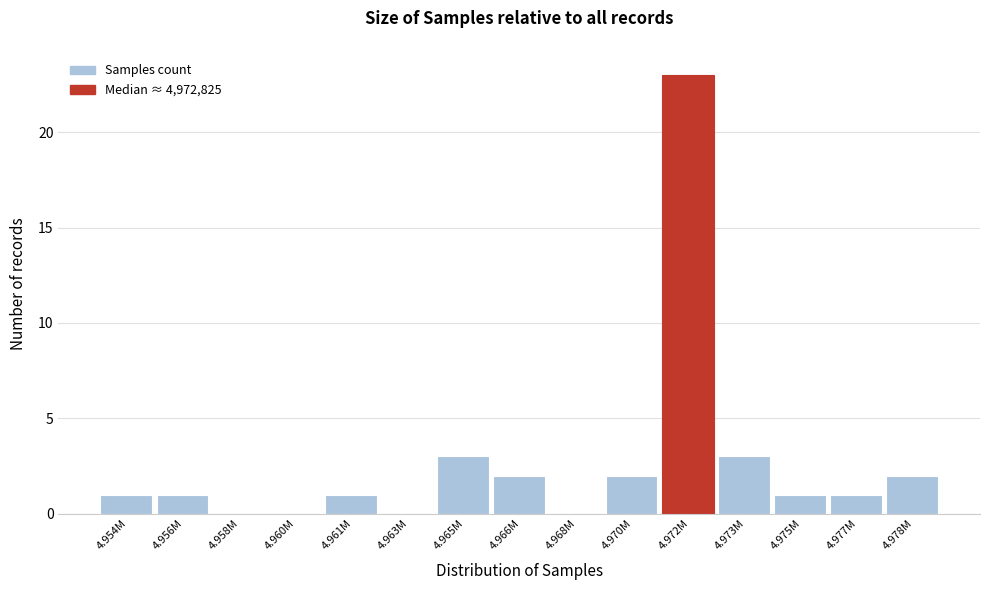

Reading right to left, what are all the values shown in this chart?

4.978M=2	4.977M=1	4.975M=1	4.973M=3	4.972M=23	4.970M=2	4.968M=0	4.966M=2	4.965M=3	4.963M=0	4.961M=1	4.960M=0	4.958M=0	4.956M=1	4.954M=1